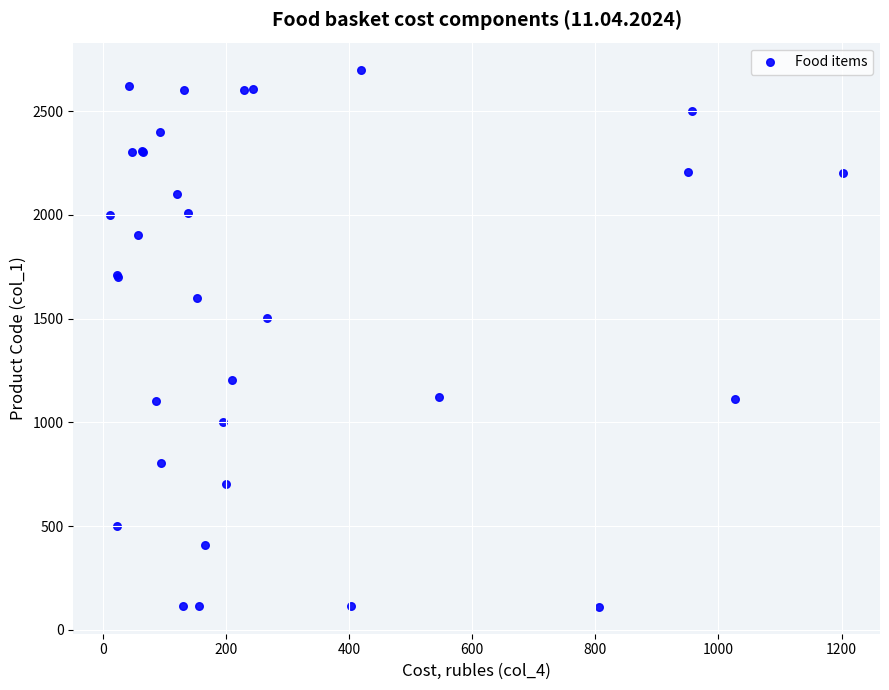

What Y value in the scatter plot is closest to 1406?

1501